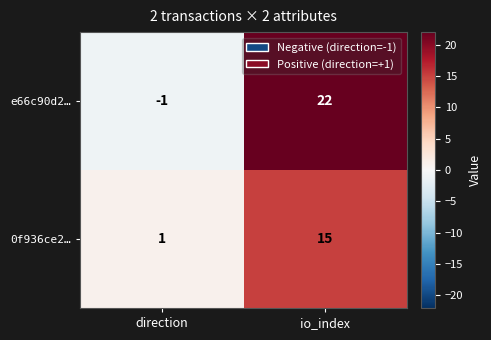

True or false: e66c90d2… has a value of 35 at io_index.

False